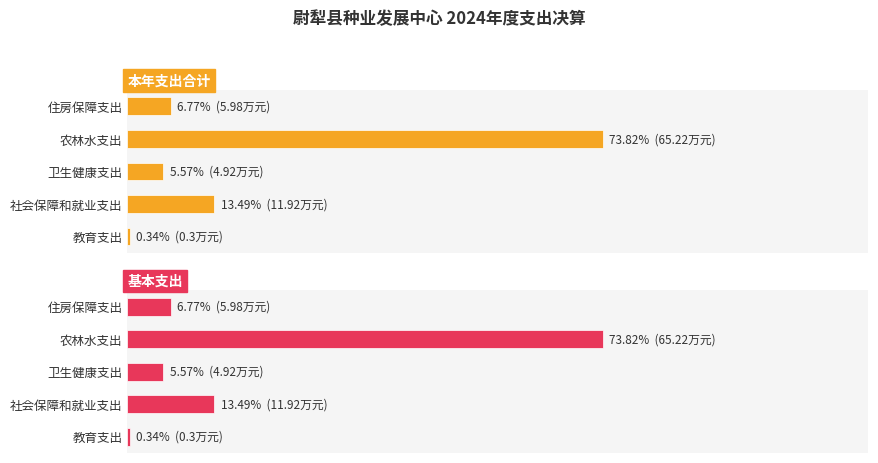

The 本年支出合计 series shows 0.2 at 教育支出. True or false?

False